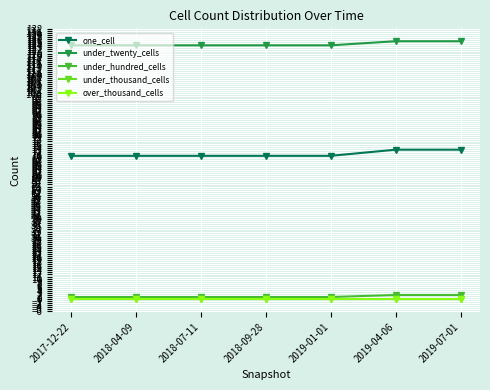

Reading left to right, list all the values displayed in this chart.

one_cell: 2017-12-22=70	2018-04-09=70	2018-07-11=70	2018-09-28=70	2019-01-01=70	2019-04-06=73	2019-07-01=73
under_twenty_cells: 2017-12-22=124	2018-04-09=124	2018-07-11=124	2018-09-28=124	2019-01-01=124	2019-04-06=126	2019-07-01=126
under_hundred_cells: 2017-12-22=1	2018-04-09=1	2018-07-11=1	2018-09-28=1	2019-01-01=1	2019-04-06=2	2019-07-01=2
under_thousand_cells: 2017-12-22=0	2018-04-09=0	2018-07-11=0	2018-09-28=0	2019-01-01=0	2019-04-06=0	2019-07-01=0
over_thousand_cells: 2017-12-22=0	2018-04-09=0	2018-07-11=0	2018-09-28=0	2019-01-01=0	2019-04-06=0	2019-07-01=0